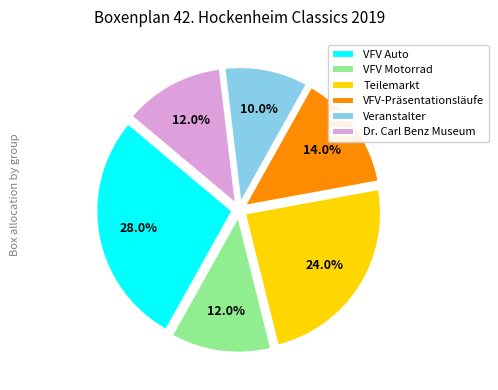

The Dr. Carl Benz Museum slice represents 1% of the pie. True or false?

False